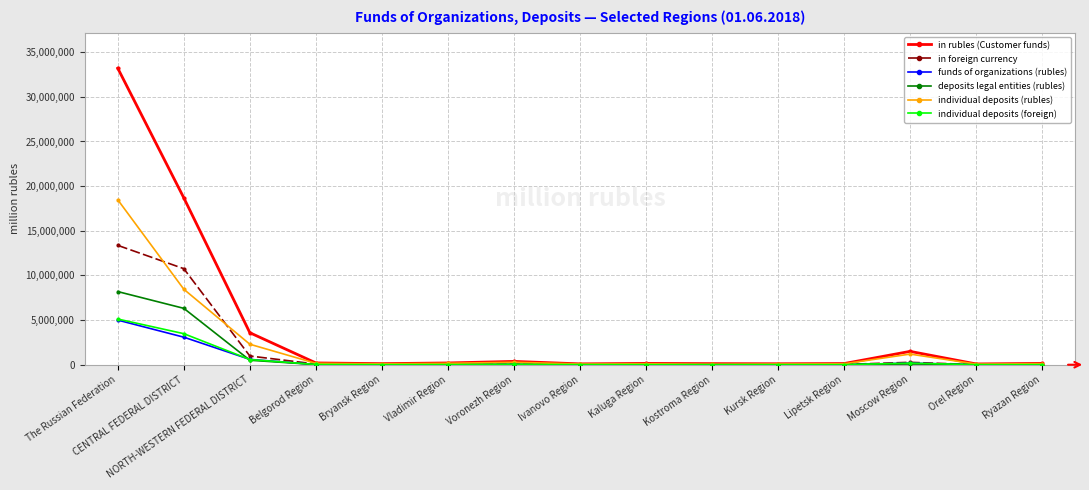

Is it true that deposits legal entities (rubles) equals 13660 at Vladimir Region?

True